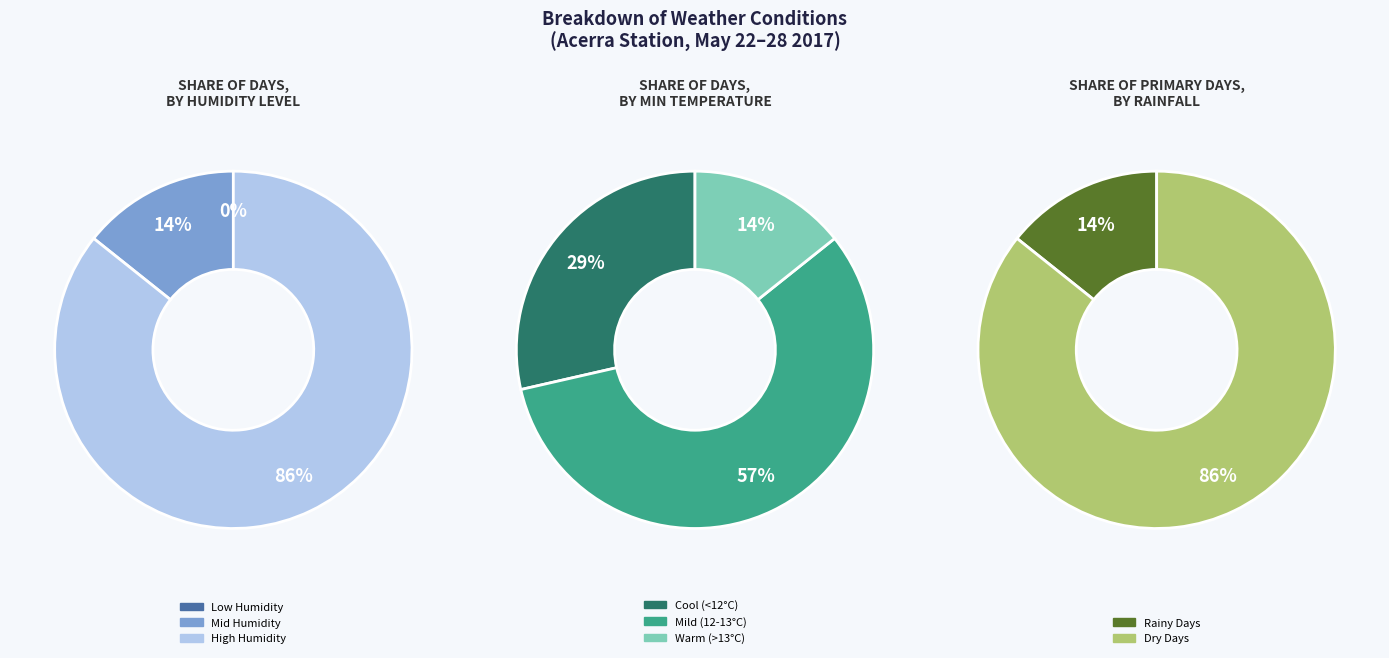

Does 98 account for over 50% of the chart?

No